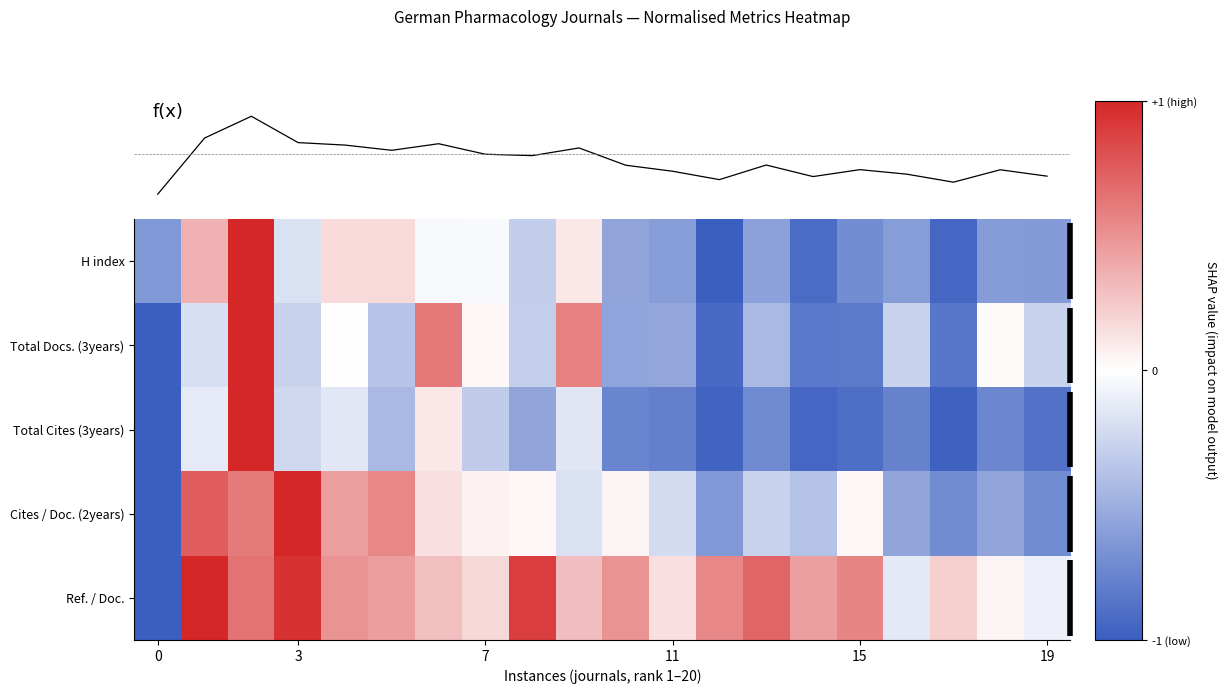

What is the lowest value of the H index series?

-1.0